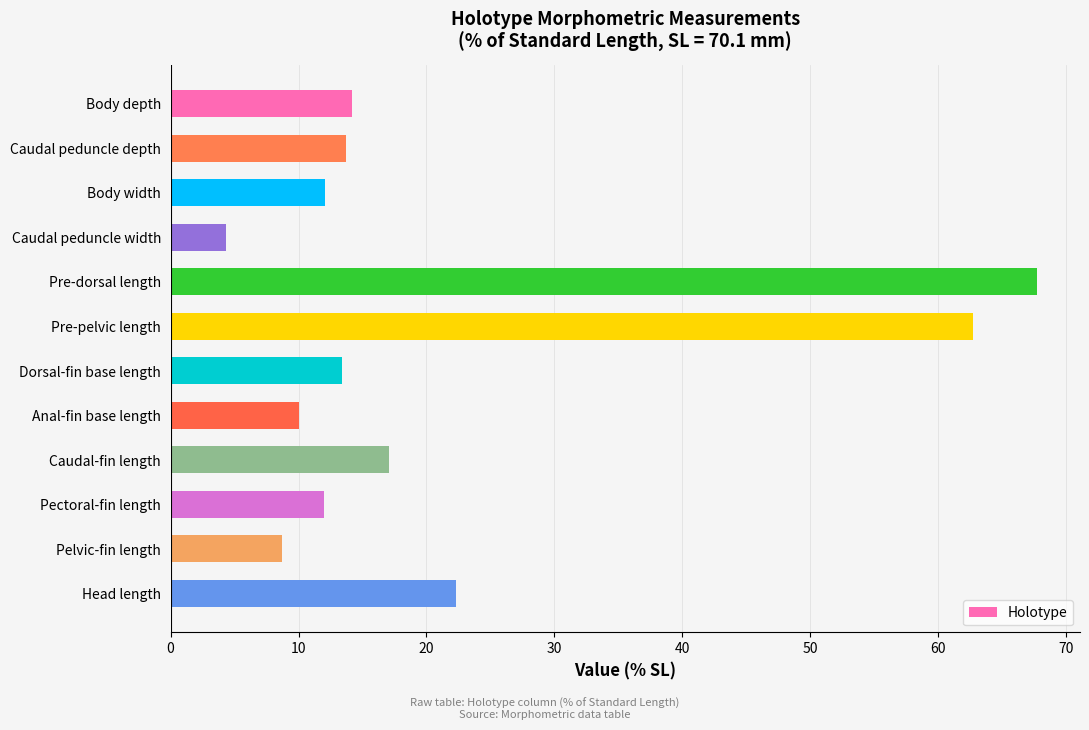

What is the value of the 7th bar from the top?

13.4